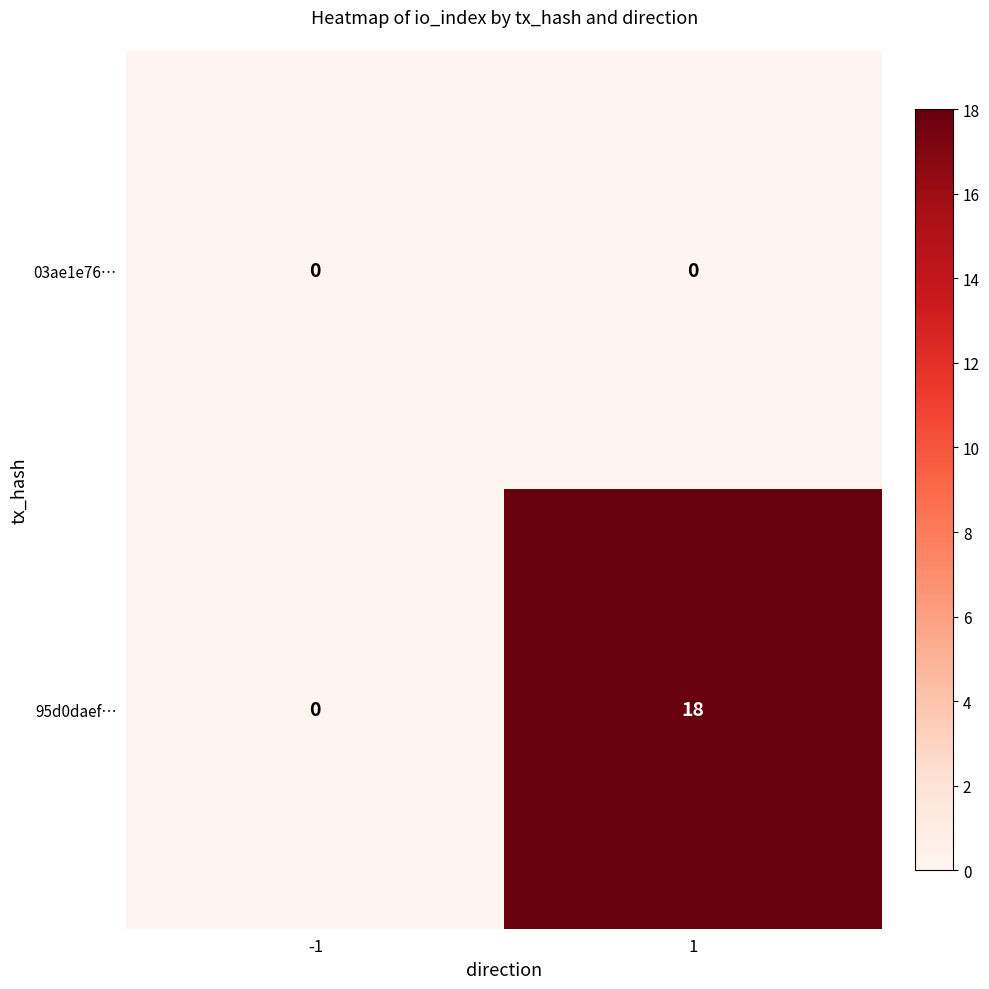

How many categories are shown in the chart?

2